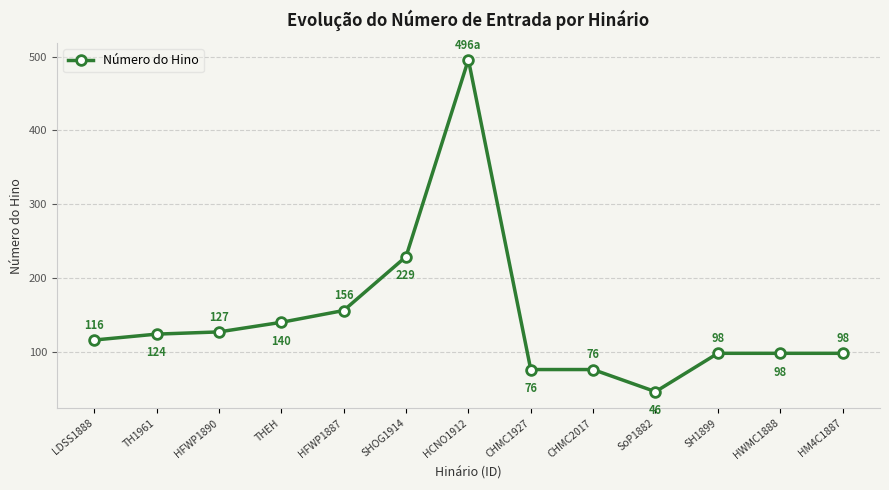

Reading left to right, list all the values displayed in this chart.

LDSS1888=116	TH1961=124	HFWP1890=127	THEH=140	HFWP1887=156	SHOG1914=229	HCNO1912=496	CHMC1927=76	CHMC2017=76	SoP1882=46	SH1899=98	HWMC1888=98	HM4C1887=98